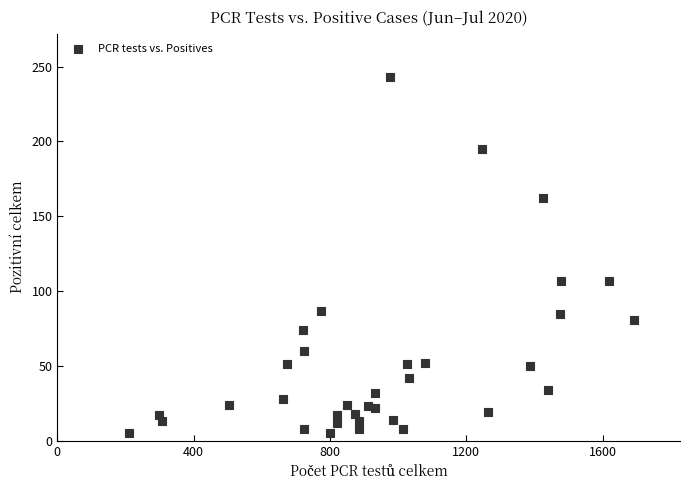

What is the range of Y values (max minus min)?

238